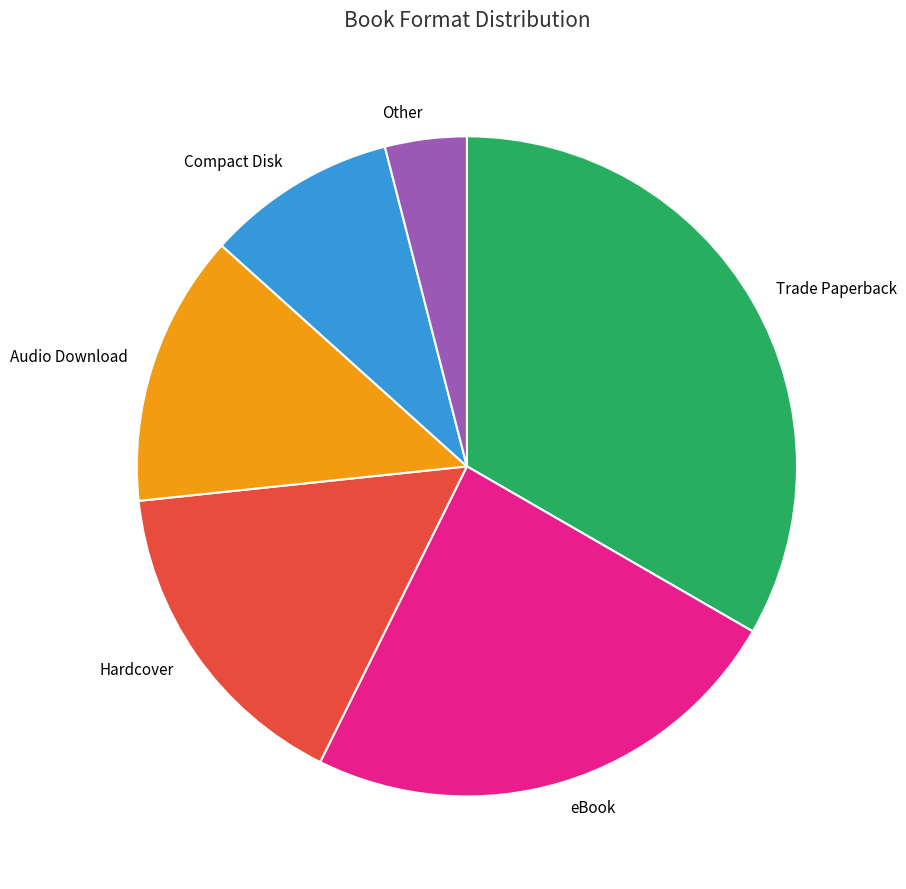

Which slice is the largest?

Trade Paperback